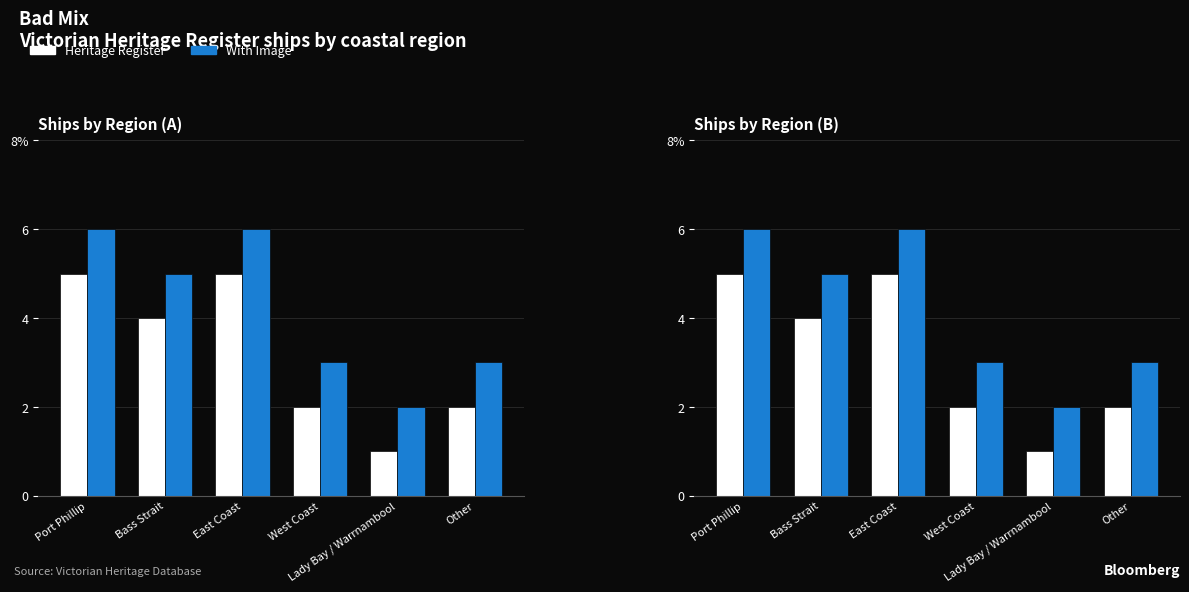

What is the minimum value shown in the chart?

1